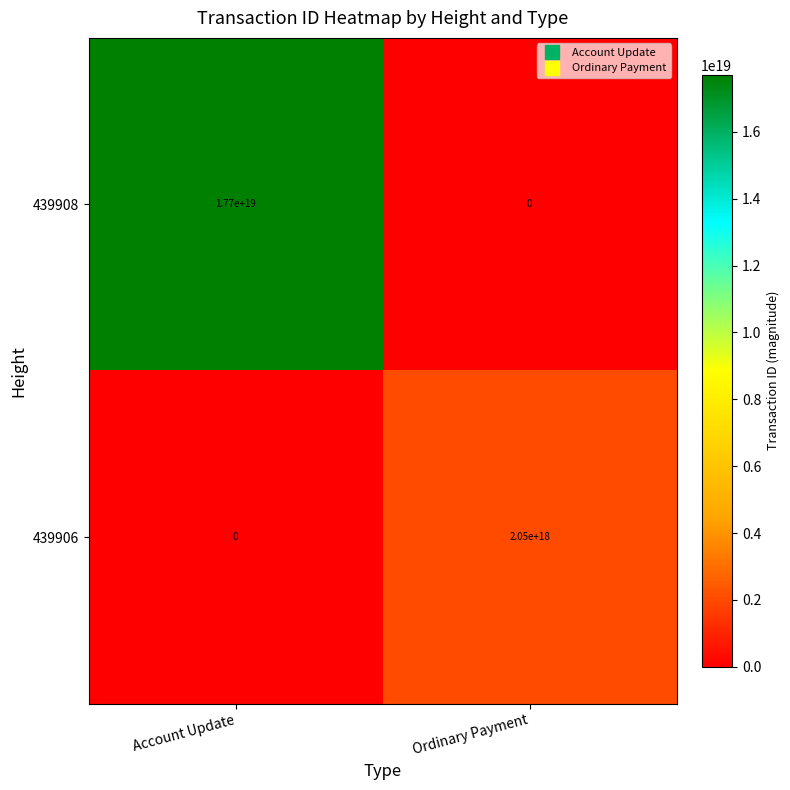

How many series are shown in this chart?

2